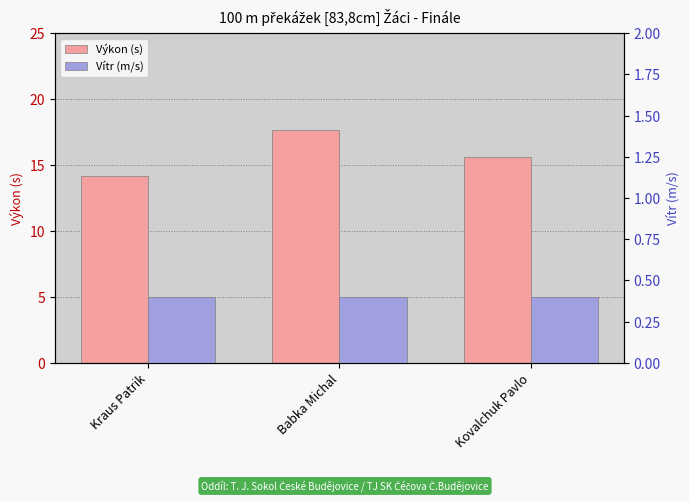

What is the label of the 3rd bar from the right?

Kraus Patrik